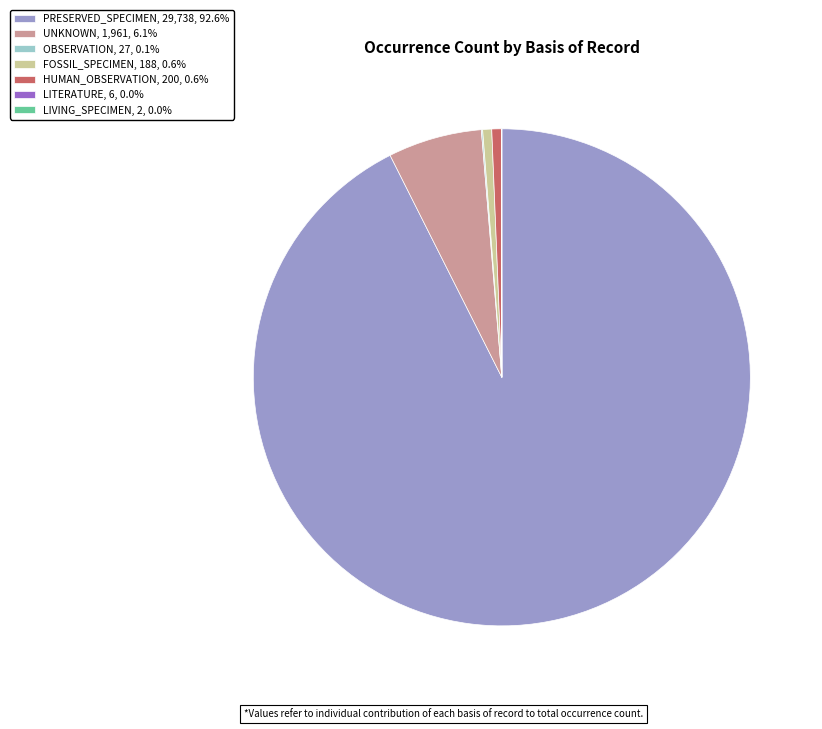

Does PRESERVED_SPECIMEN, 29,738, 92.6% represent more than half of the total?

Yes